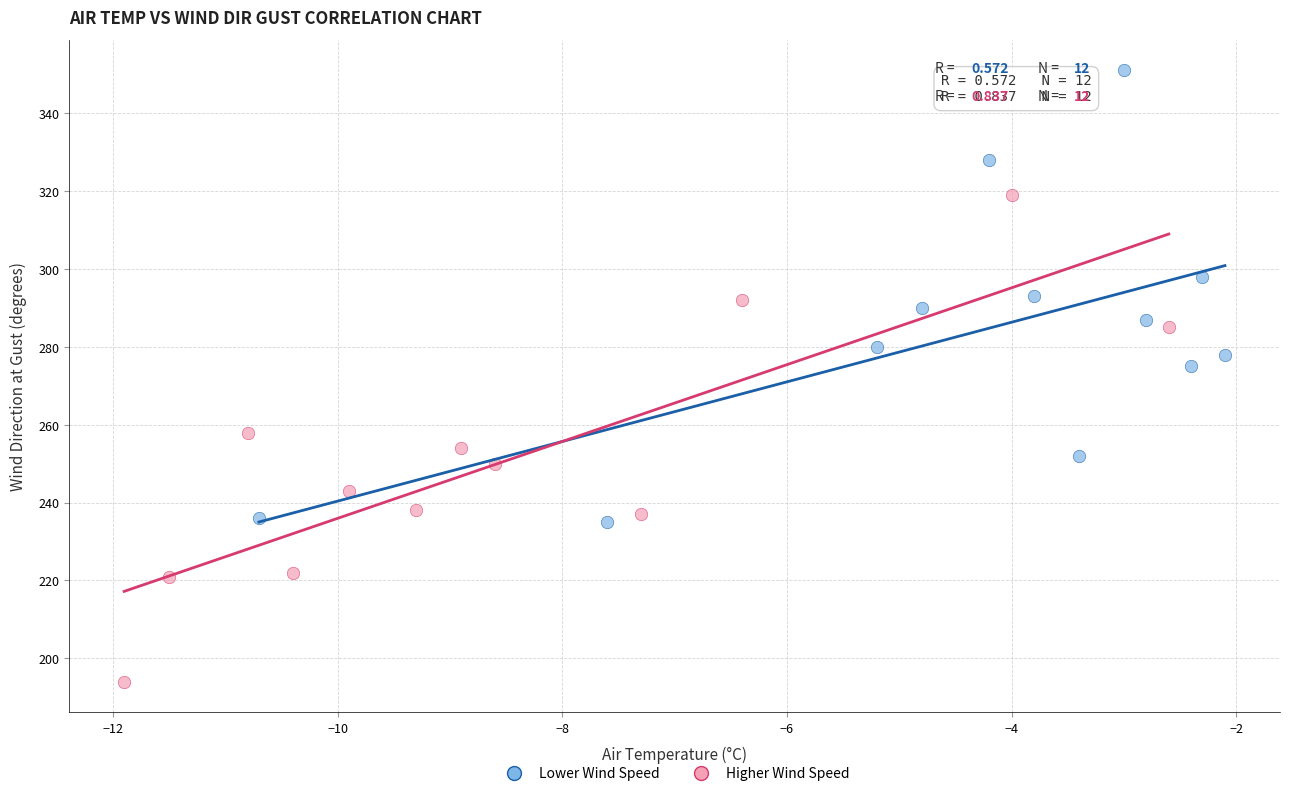

Which series contains the lowest Y value?

Higher Wind Speed